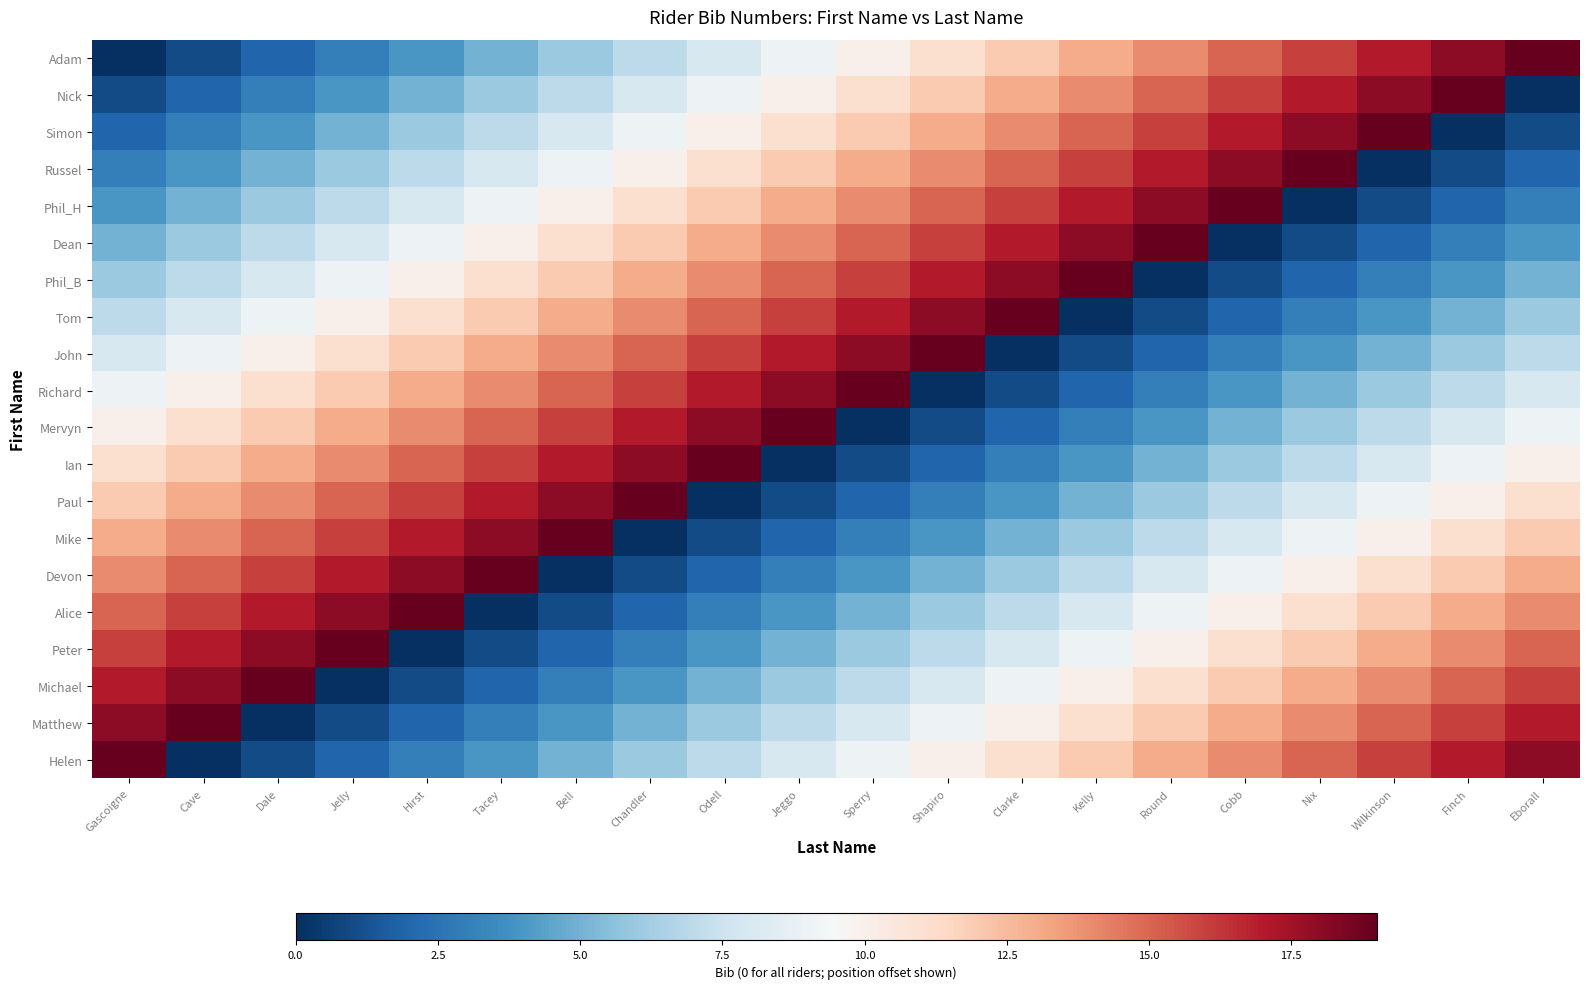

Reading left to right, transcribe all the data shown in this chart.

Adam: Gascoigne=0	Cave=1	Dale=2	Jelly=3	Hirst=4	Tacey=5	Bell=6	Chandler=7	Odell=8	Jeggo=9	Sperry=10	Shapiro=11	Clarke=12	Kelly=13	Round=14	Cobb=15	Nix=16	Wilkinson=17	Finch=18	Eborall=19
Nick: Gascoigne=1	Cave=2	Dale=3	Jelly=4	Hirst=5	Tacey=6	Bell=7	Chandler=8	Odell=9	Jeggo=10	Sperry=11	Shapiro=12	Clarke=13	Kelly=14	Round=15	Cobb=16	Nix=17	Wilkinson=18	Finch=19	Eborall=0
Simon: Gascoigne=2	Cave=3	Dale=4	Jelly=5	Hirst=6	Tacey=7	Bell=8	Chandler=9	Odell=10	Jeggo=11	Sperry=12	Shapiro=13	Clarke=14	Kelly=15	Round=16	Cobb=17	Nix=18	Wilkinson=19	Finch=0	Eborall=1
Russel: Gascoigne=3	Cave=4	Dale=5	Jelly=6	Hirst=7	Tacey=8	Bell=9	Chandler=10	Odell=11	Jeggo=12	Sperry=13	Shapiro=14	Clarke=15	Kelly=16	Round=17	Cobb=18	Nix=19	Wilkinson=0	Finch=1	Eborall=2
Phil_H: Gascoigne=4	Cave=5	Dale=6	Jelly=7	Hirst=8	Tacey=9	Bell=10	Chandler=11	Odell=12	Jeggo=13	Sperry=14	Shapiro=15	Clarke=16	Kelly=17	Round=18	Cobb=19	Nix=0	Wilkinson=1	Finch=2	Eborall=3
Dean: Gascoigne=5	Cave=6	Dale=7	Jelly=8	Hirst=9	Tacey=10	Bell=11	Chandler=12	Odell=13	Jeggo=14	Sperry=15	Shapiro=16	Clarke=17	Kelly=18	Round=19	Cobb=0	Nix=1	Wilkinson=2	Finch=3	Eborall=4
Phil_B: Gascoigne=6	Cave=7	Dale=8	Jelly=9	Hirst=10	Tacey=11	Bell=12	Chandler=13	Odell=14	Jeggo=15	Sperry=16	Shapiro=17	Clarke=18	Kelly=19	Round=0	Cobb=1	Nix=2	Wilkinson=3	Finch=4	Eborall=5
Tom: Gascoigne=7	Cave=8	Dale=9	Jelly=10	Hirst=11	Tacey=12	Bell=13	Chandler=14	Odell=15	Jeggo=16	Sperry=17	Shapiro=18	Clarke=19	Kelly=0	Round=1	Cobb=2	Nix=3	Wilkinson=4	Finch=5	Eborall=6
John: Gascoigne=8	Cave=9	Dale=10	Jelly=11	Hirst=12	Tacey=13	Bell=14	Chandler=15	Odell=16	Jeggo=17	Sperry=18	Shapiro=19	Clarke=0	Kelly=1	Round=2	Cobb=3	Nix=4	Wilkinson=5	Finch=6	Eborall=7
Richard: Gascoigne=9	Cave=10	Dale=11	Jelly=12	Hirst=13	Tacey=14	Bell=15	Chandler=16	Odell=17	Jeggo=18	Sperry=19	Shapiro=0	Clarke=1	Kelly=2	Round=3	Cobb=4	Nix=5	Wilkinson=6	Finch=7	Eborall=8
Mervyn: Gascoigne=10	Cave=11	Dale=12	Jelly=13	Hirst=14	Tacey=15	Bell=16	Chandler=17	Odell=18	Jeggo=19	Sperry=0	Shapiro=1	Clarke=2	Kelly=3	Round=4	Cobb=5	Nix=6	Wilkinson=7	Finch=8	Eborall=9
Ian: Gascoigne=11	Cave=12	Dale=13	Jelly=14	Hirst=15	Tacey=16	Bell=17	Chandler=18	Odell=19	Jeggo=0	Sperry=1	Shapiro=2	Clarke=3	Kelly=4	Round=5	Cobb=6	Nix=7	Wilkinson=8	Finch=9	Eborall=10
Paul: Gascoigne=12	Cave=13	Dale=14	Jelly=15	Hirst=16	Tacey=17	Bell=18	Chandler=19	Odell=0	Jeggo=1	Sperry=2	Shapiro=3	Clarke=4	Kelly=5	Round=6	Cobb=7	Nix=8	Wilkinson=9	Finch=10	Eborall=11
Mike: Gascoigne=13	Cave=14	Dale=15	Jelly=16	Hirst=17	Tacey=18	Bell=19	Chandler=0	Odell=1	Jeggo=2	Sperry=3	Shapiro=4	Clarke=5	Kelly=6	Round=7	Cobb=8	Nix=9	Wilkinson=10	Finch=11	Eborall=12
Devon: Gascoigne=14	Cave=15	Dale=16	Jelly=17	Hirst=18	Tacey=19	Bell=0	Chandler=1	Odell=2	Jeggo=3	Sperry=4	Shapiro=5	Clarke=6	Kelly=7	Round=8	Cobb=9	Nix=10	Wilkinson=11	Finch=12	Eborall=13
Alice: Gascoigne=15	Cave=16	Dale=17	Jelly=18	Hirst=19	Tacey=0	Bell=1	Chandler=2	Odell=3	Jeggo=4	Sperry=5	Shapiro=6	Clarke=7	Kelly=8	Round=9	Cobb=10	Nix=11	Wilkinson=12	Finch=13	Eborall=14
Peter: Gascoigne=16	Cave=17	Dale=18	Jelly=19	Hirst=0	Tacey=1	Bell=2	Chandler=3	Odell=4	Jeggo=5	Sperry=6	Shapiro=7	Clarke=8	Kelly=9	Round=10	Cobb=11	Nix=12	Wilkinson=13	Finch=14	Eborall=15
Michael: Gascoigne=17	Cave=18	Dale=19	Jelly=0	Hirst=1	Tacey=2	Bell=3	Chandler=4	Odell=5	Jeggo=6	Sperry=7	Shapiro=8	Clarke=9	Kelly=10	Round=11	Cobb=12	Nix=13	Wilkinson=14	Finch=15	Eborall=16
Matthew: Gascoigne=18	Cave=19	Dale=0	Jelly=1	Hirst=2	Tacey=3	Bell=4	Chandler=5	Odell=6	Jeggo=7	Sperry=8	Shapiro=9	Clarke=10	Kelly=11	Round=12	Cobb=13	Nix=14	Wilkinson=15	Finch=16	Eborall=17
Helen: Gascoigne=19	Cave=0	Dale=1	Jelly=2	Hirst=3	Tacey=4	Bell=5	Chandler=6	Odell=7	Jeggo=8	Sperry=9	Shapiro=10	Clarke=11	Kelly=12	Round=13	Cobb=14	Nix=15	Wilkinson=16	Finch=17	Eborall=18